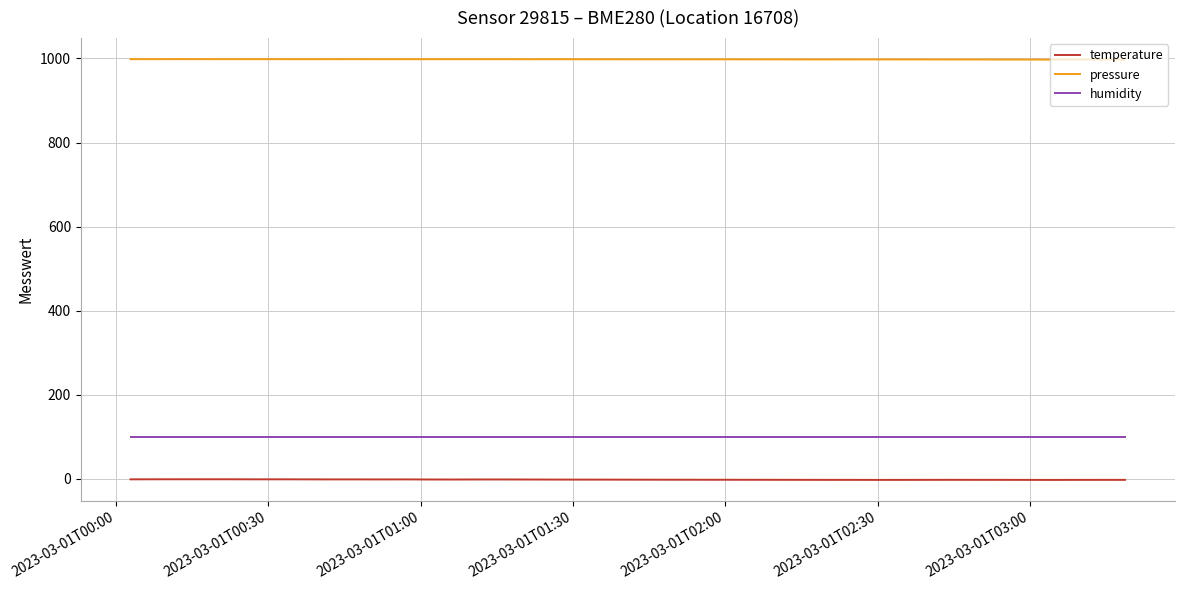

Rank the series by their maximum value, from highest to lowest.

pressure, humidity, temperature